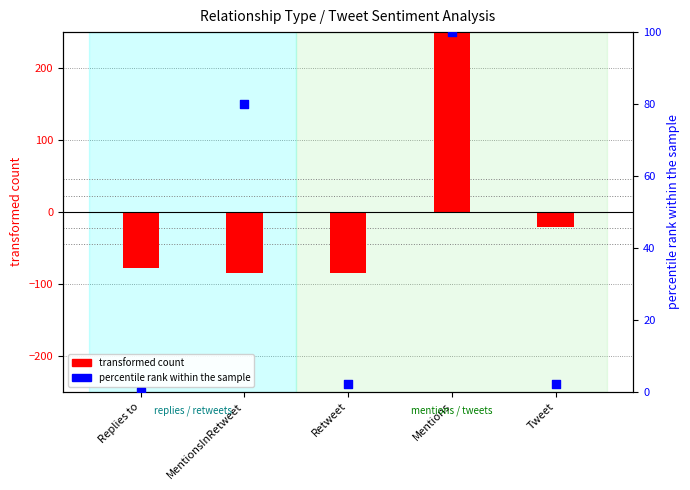

What is the total value across all series at Mentions?

371.2